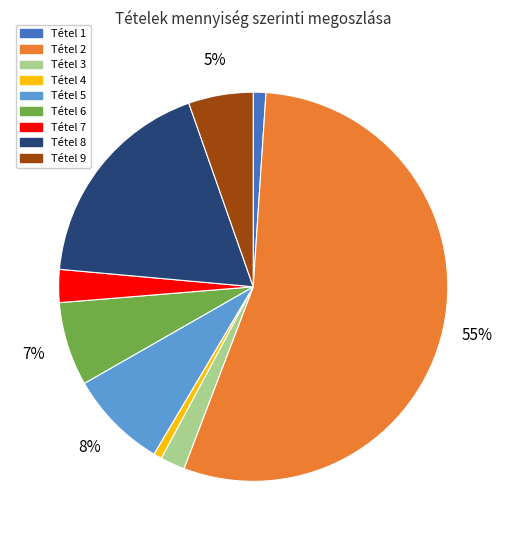

To the nearest percent, what is the average slice percentage?

11%